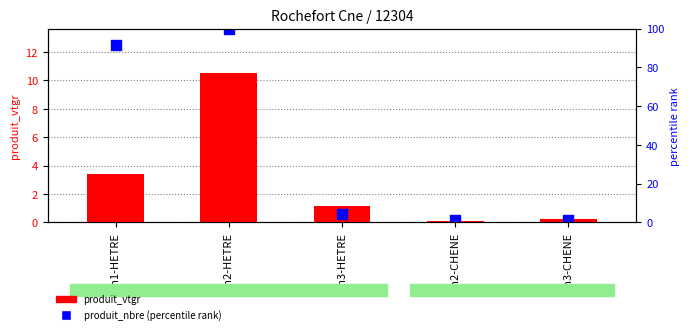

At how many categories does at least one series exceed 1?

3